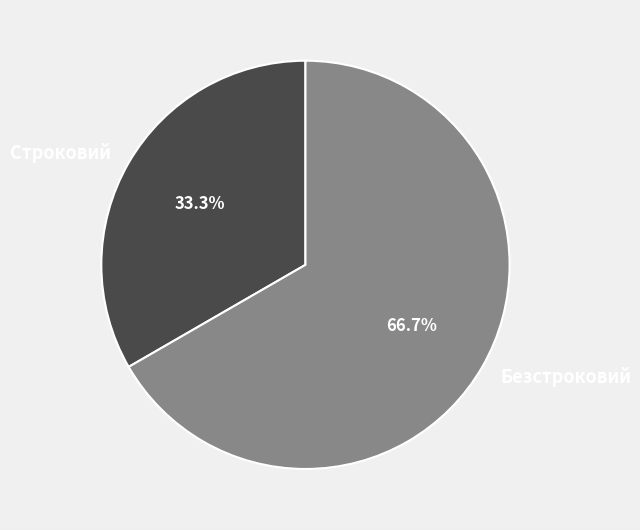

Does any single category account for the majority?

Yes